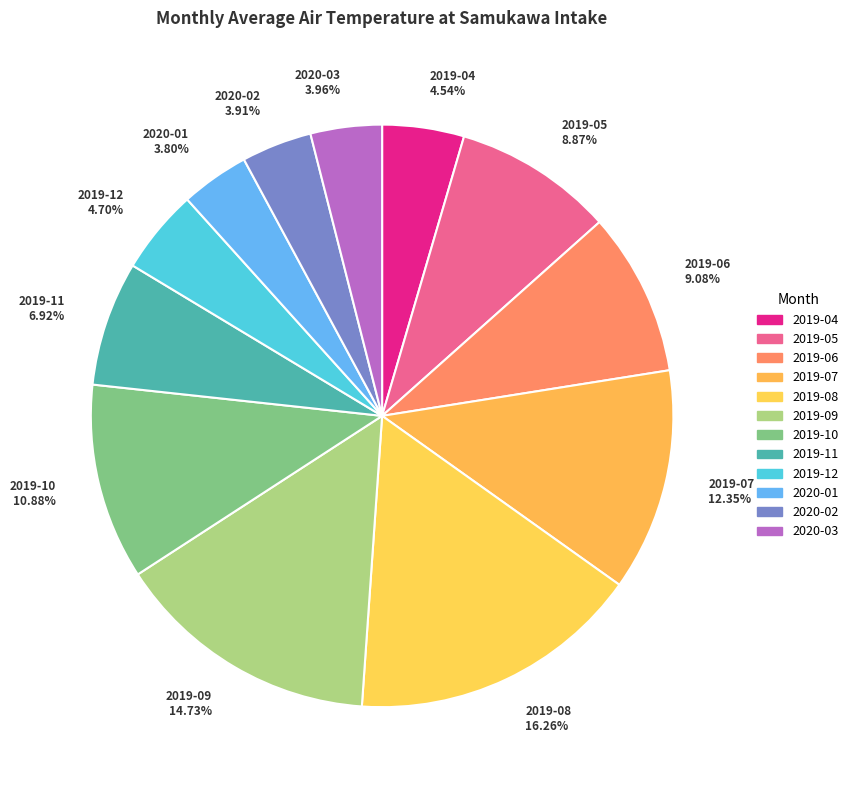

How many slices are in this pie chart?

12